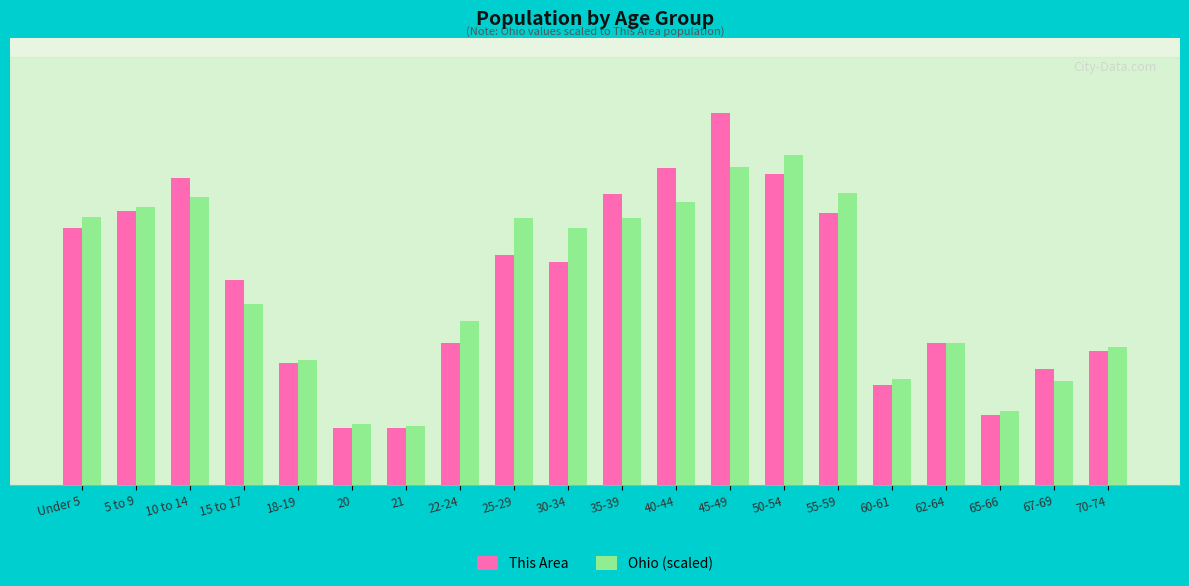

Rank the series at 25-29 from highest to lowest value.

Ohio (scaled), This Area